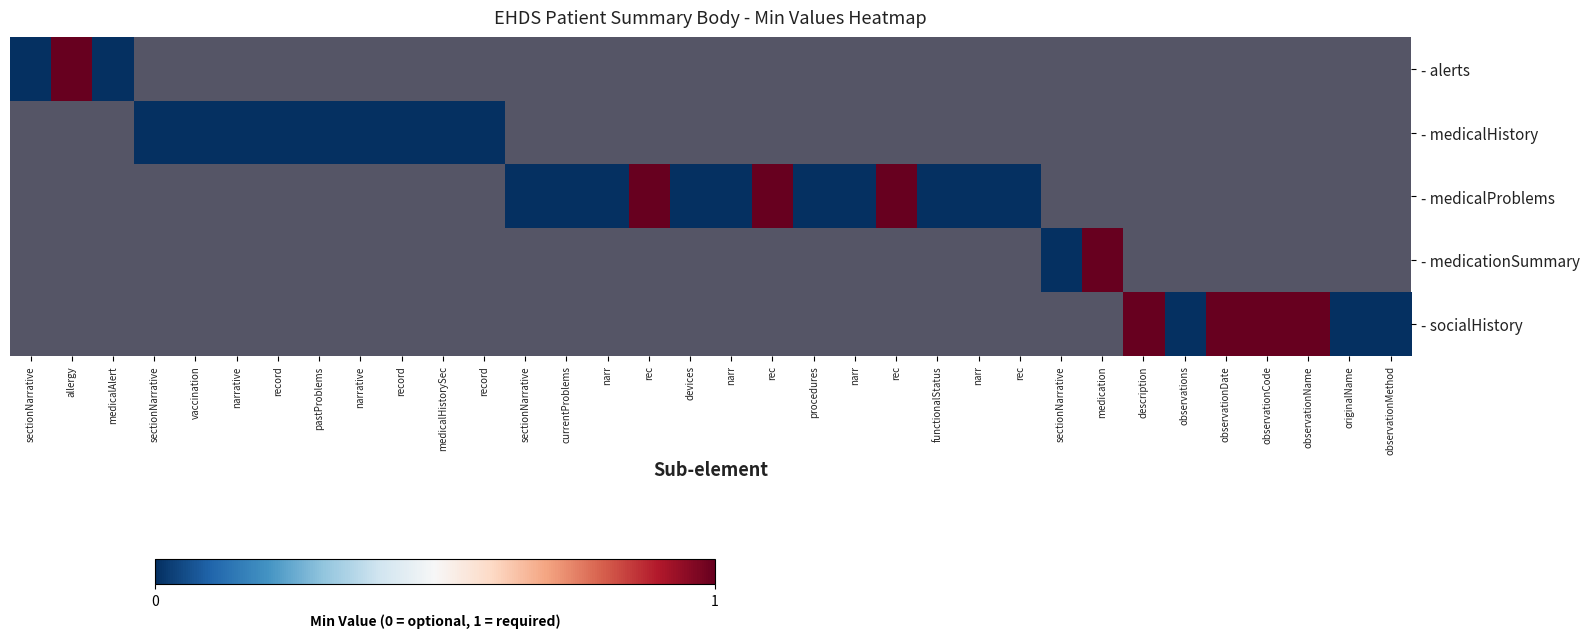

At which category does the chart reach its peak across all series?

allergy